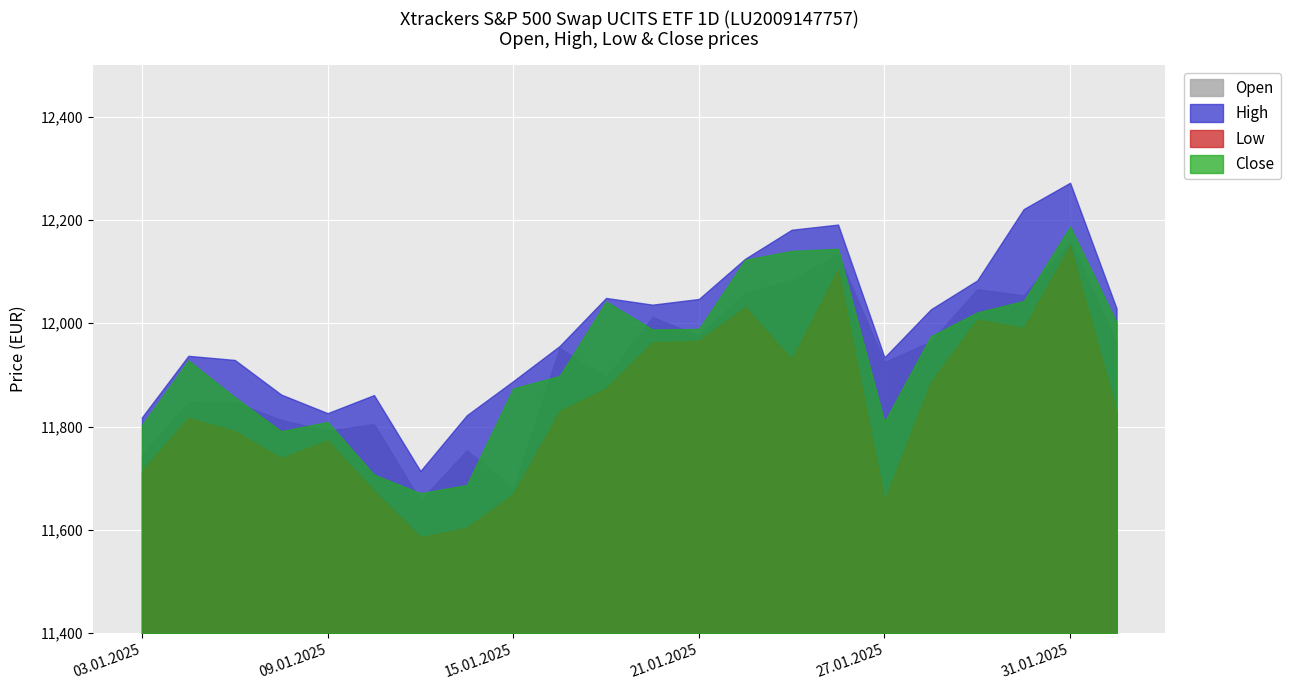

At which label does Open first exceed 11952?

20.01.2025